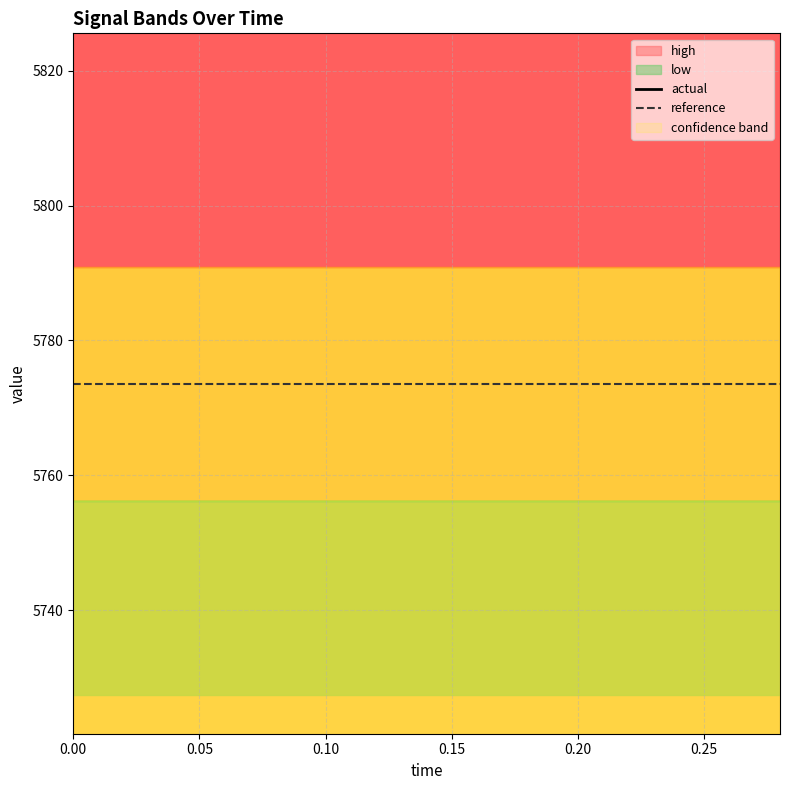

True or false: reference has a value of 9380.1 at 7.

False